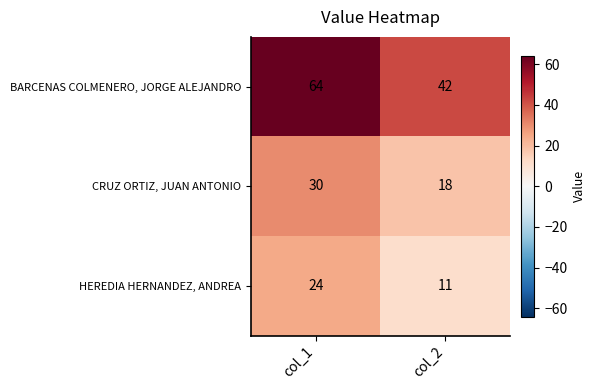

Which series has the largest total across all categories?

BARCENAS COLMENERO, JORGE ALEJANDRO